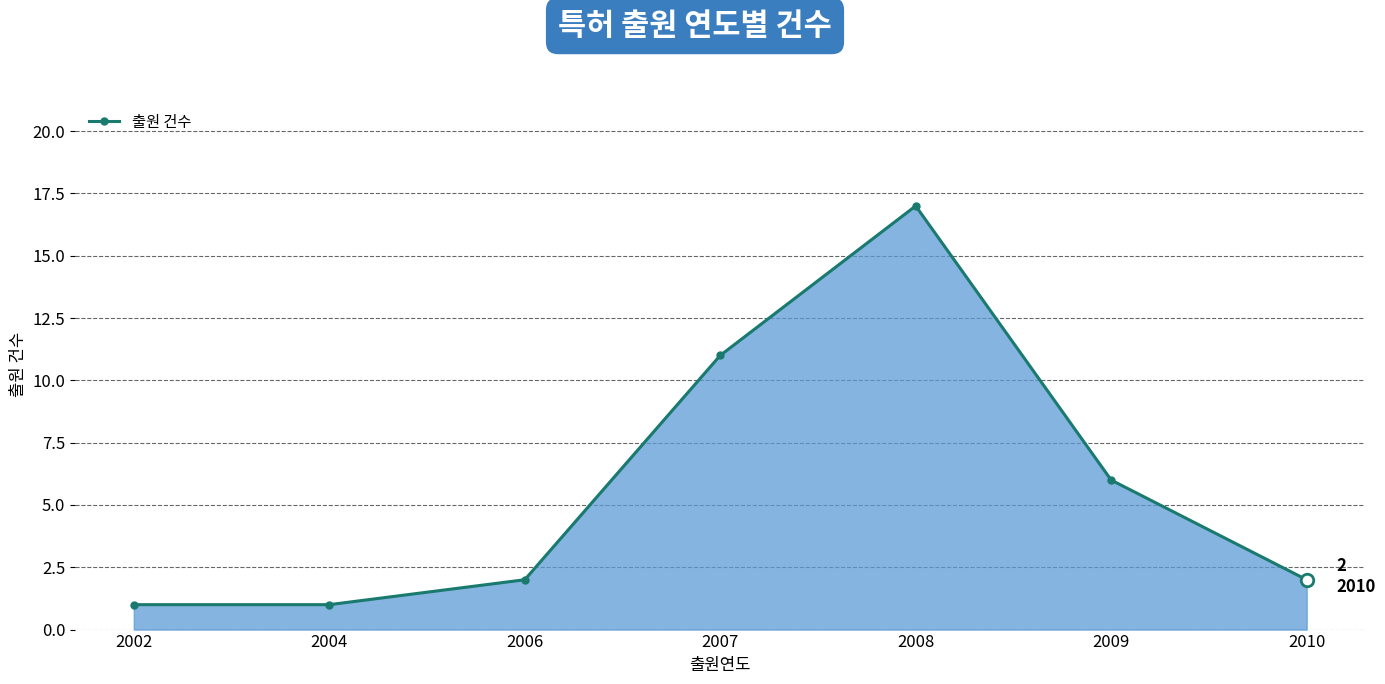

Which label corresponds to the largest value in the chart?

2008